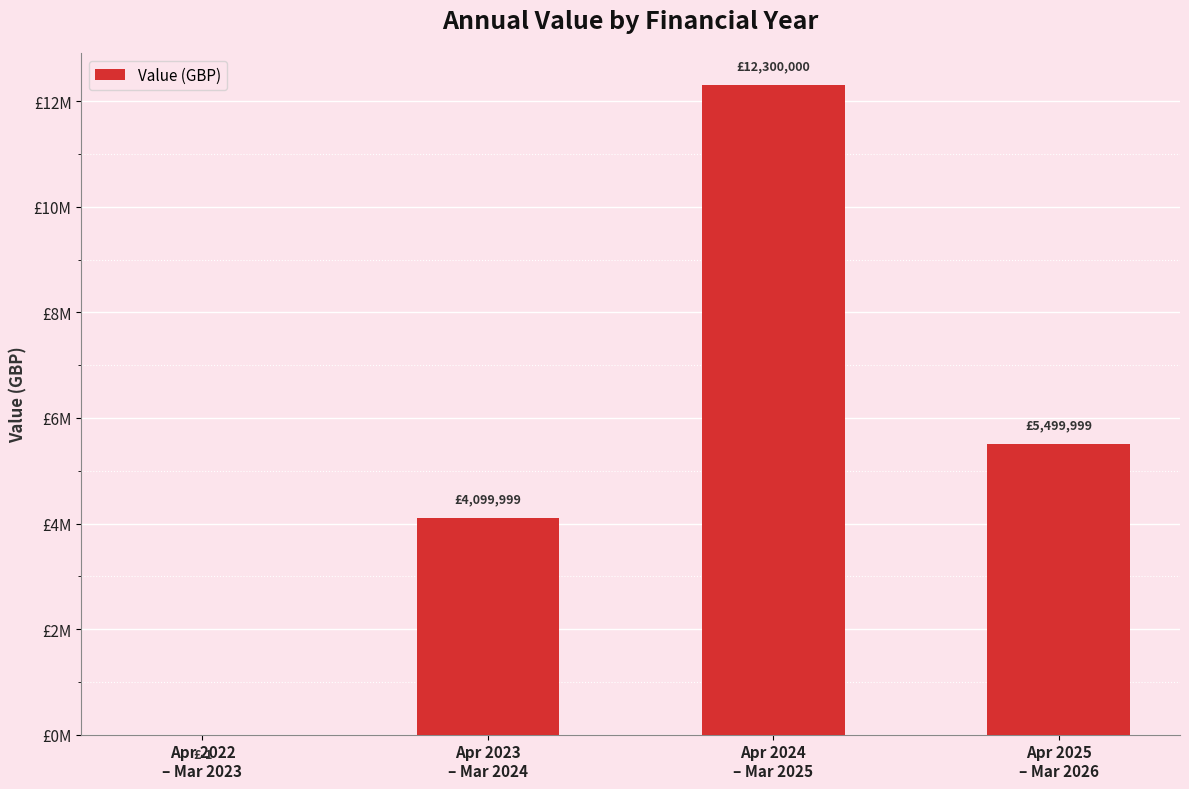

What is the label of the 3rd bar from the left?

Apr 2024
– Mar 2025